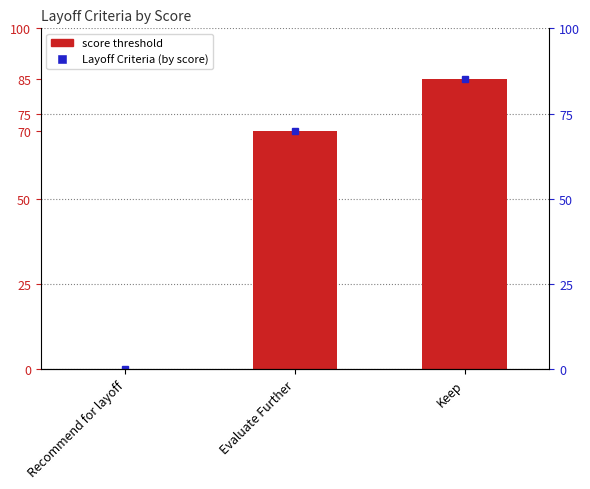

List the labels in order of value, largest first.

Keep, Evaluate Further, Recommend for layoff